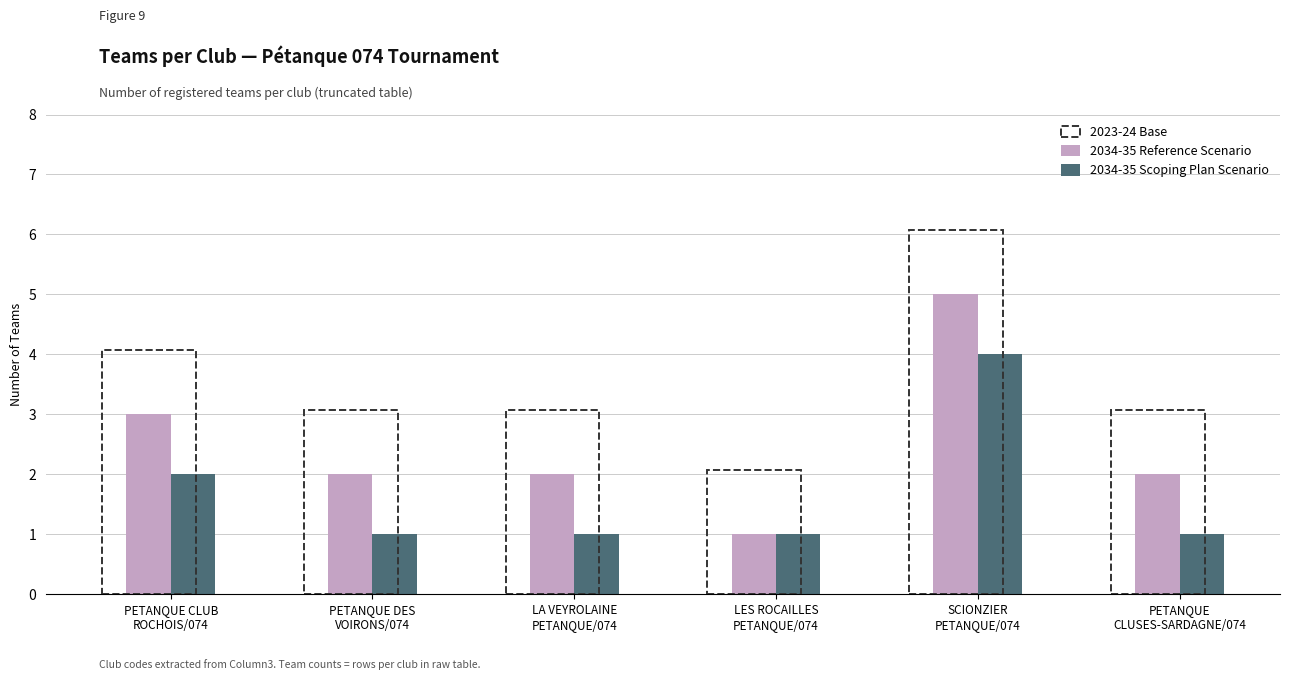

Reading right to left, list all the values displayed in this chart.

2034-35 Reference Scenario: PETANQUE
CLUSES-SARDAGNE/074=2	SCIONZIER
PETANQUE/074=5	LES ROCAILLES
PETANQUE/074=1	LA VEYROLAINE
PETANQUE/074=2	PETANQUE DES
VOIRONS/074=2	PETANQUE CLUB
ROCHOIS/074=3
2034-35 Scoping Plan Scenario: PETANQUE
CLUSES-SARDAGNE/074=1	SCIONZIER
PETANQUE/074=4	LES ROCAILLES
PETANQUE/074=1	LA VEYROLAINE
PETANQUE/074=1	PETANQUE DES
VOIRONS/074=1	PETANQUE CLUB
ROCHOIS/074=2